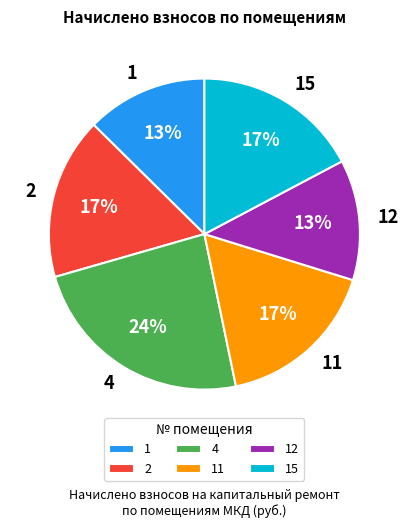

Do 1 and 2 together represent more than half of the pie?

No